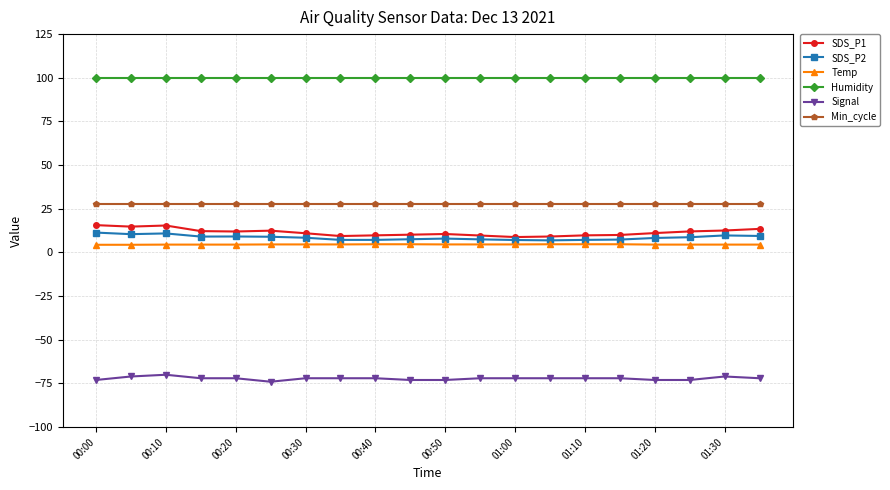

True or false: Humidity and Min_cycle cross at least once.

False